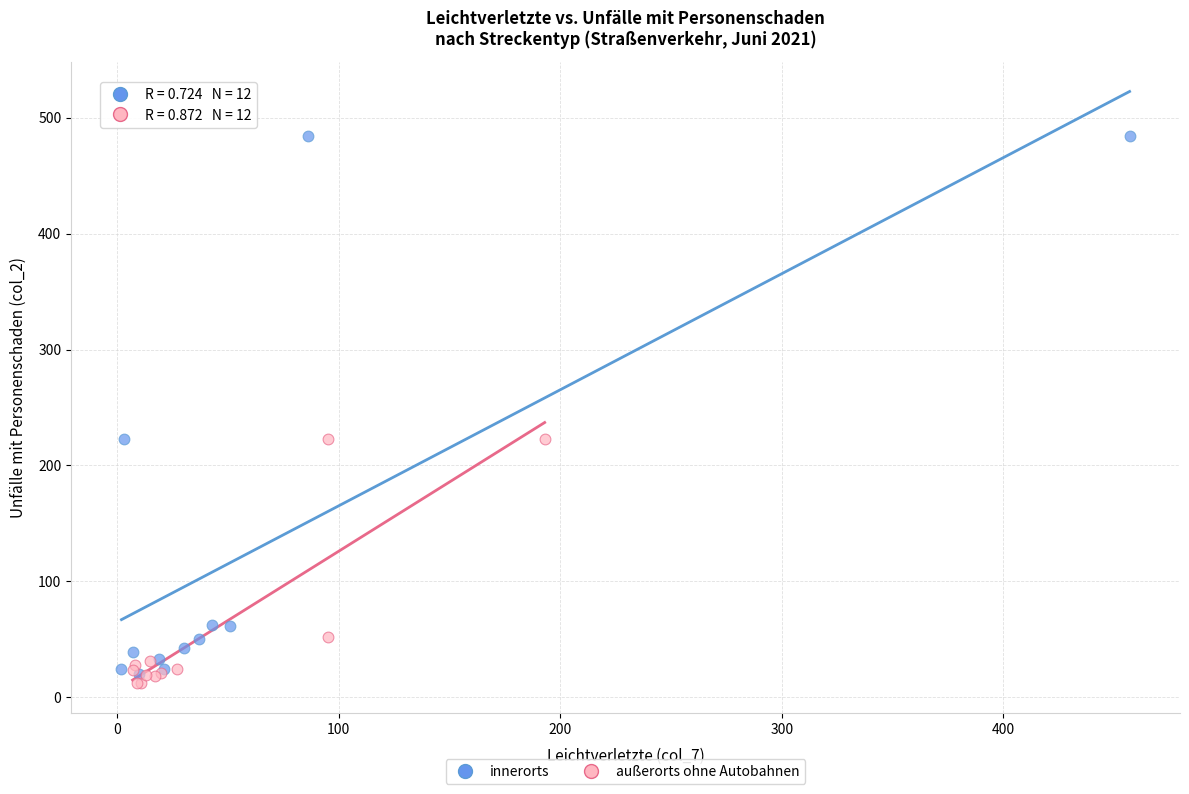

Which series reaches the maximum Y coordinate?

innerorts